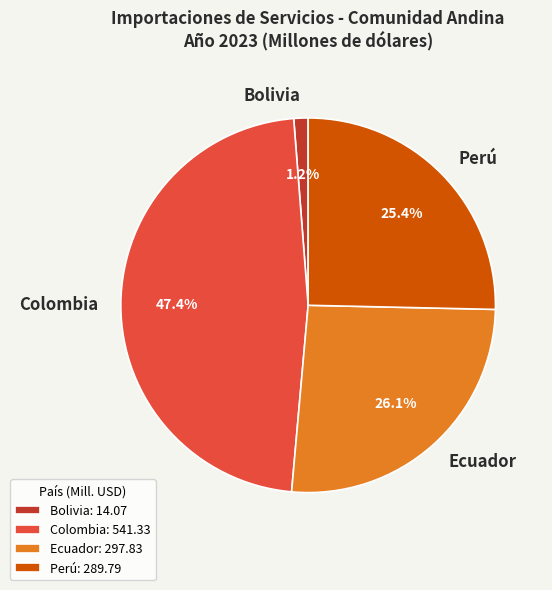

What percentage do Ecuador and Perú together represent?

51.4%